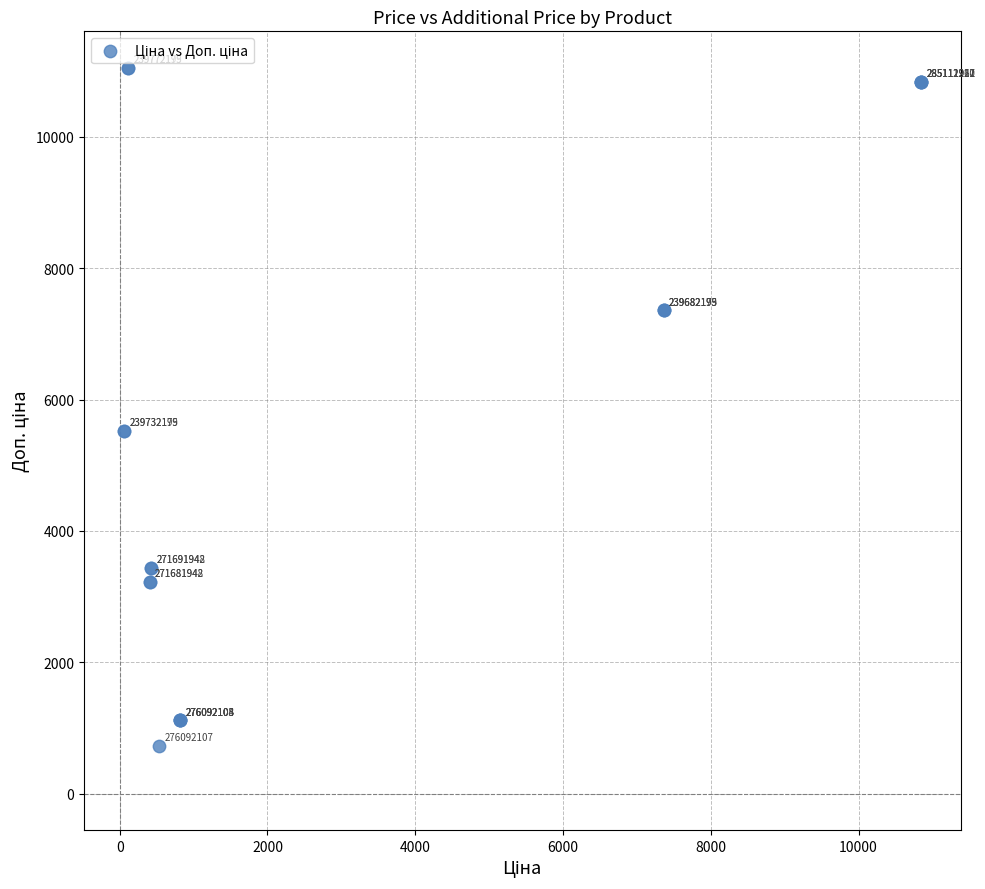

What Y value in the scatter plot is closest to 5889?

5528.0